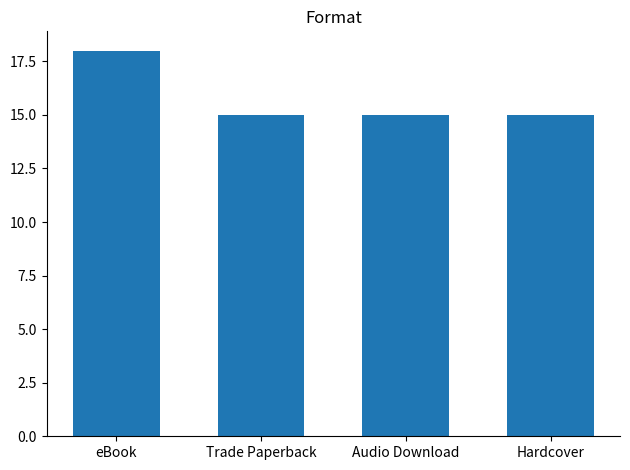

Which label corresponds to the largest value in the chart?

eBook